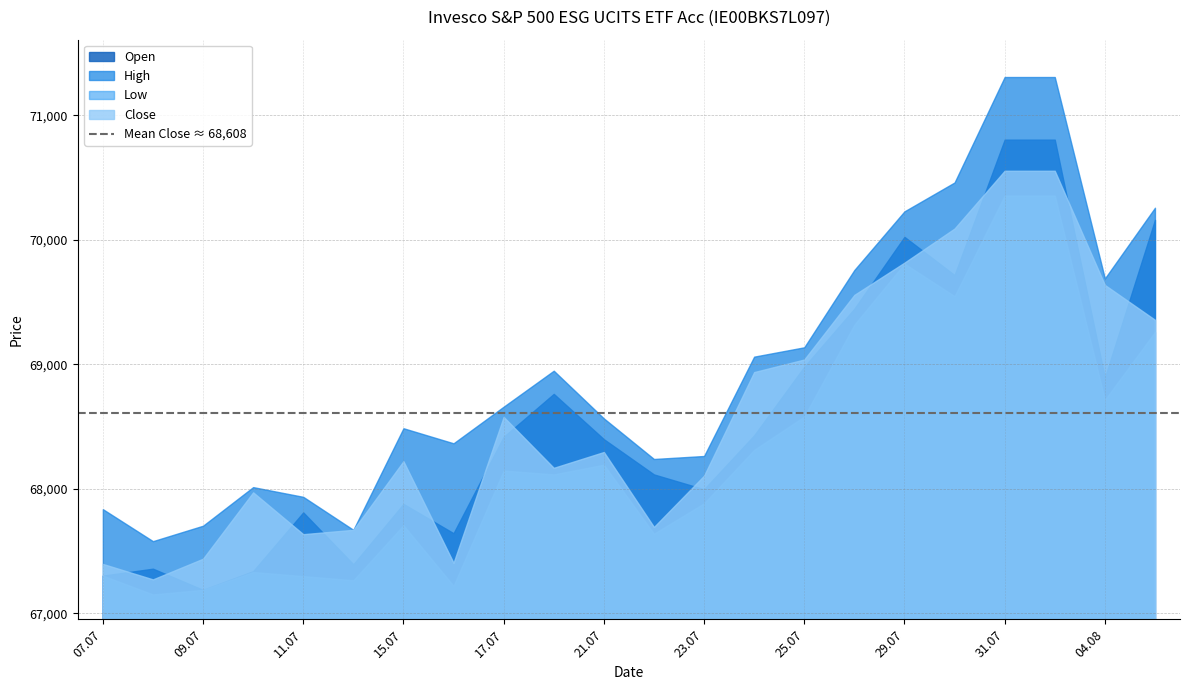

What is the sum of all Low values?

1502686